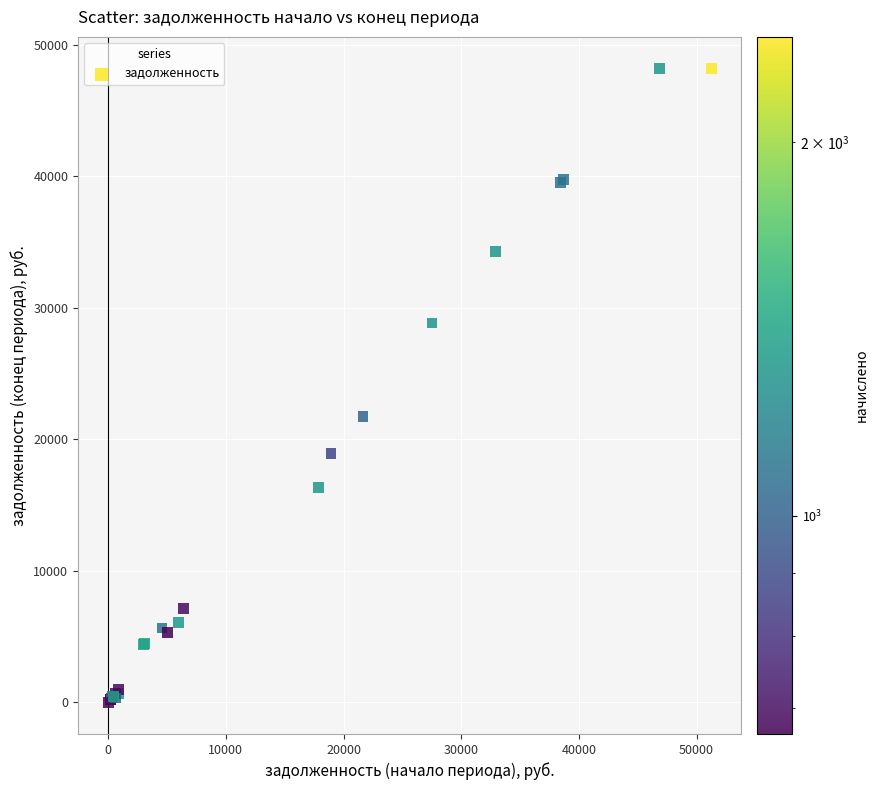

What Y value in the scatter plot is closest to 24096?

21757.5